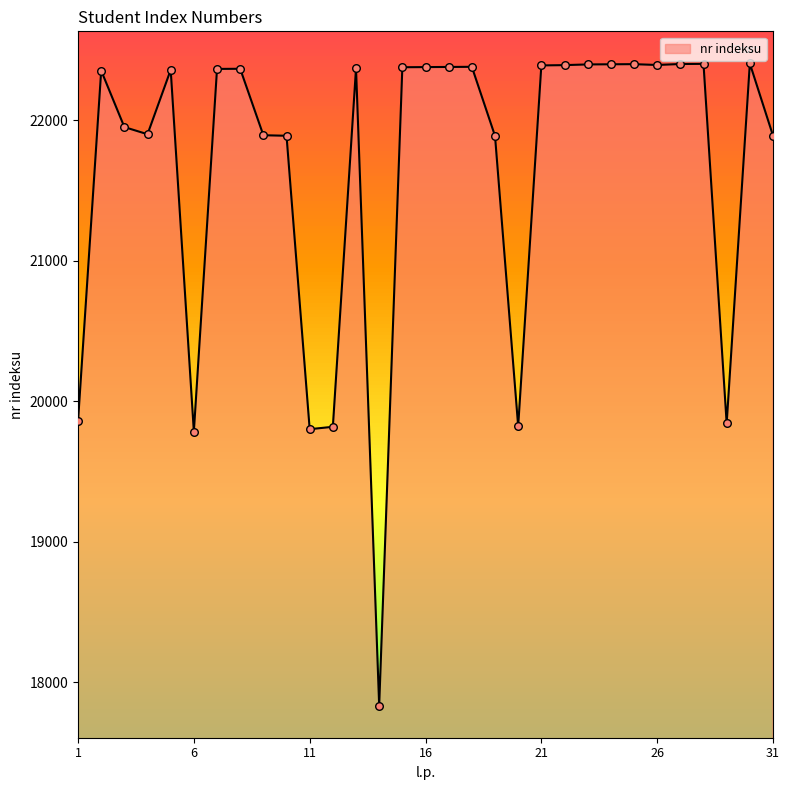

What is the maximum value shown in the chart?

22405